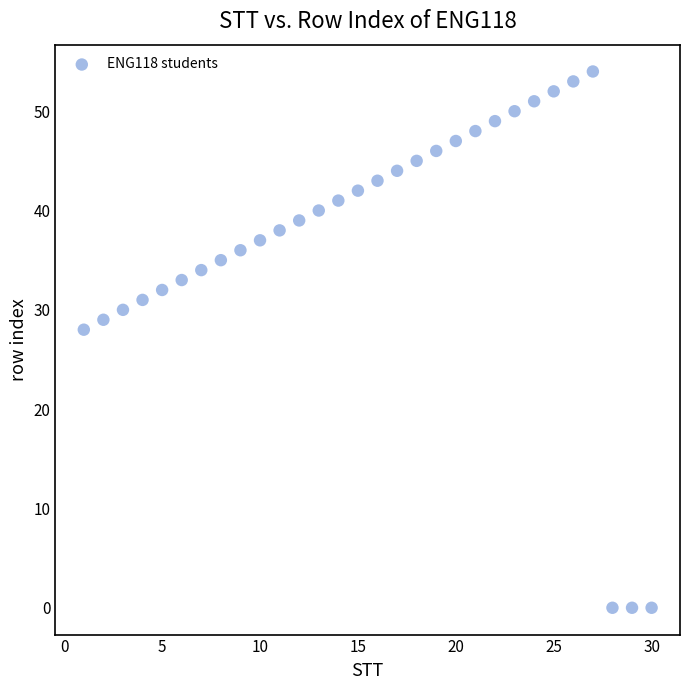

What is the range of Y values (max minus min)?

54